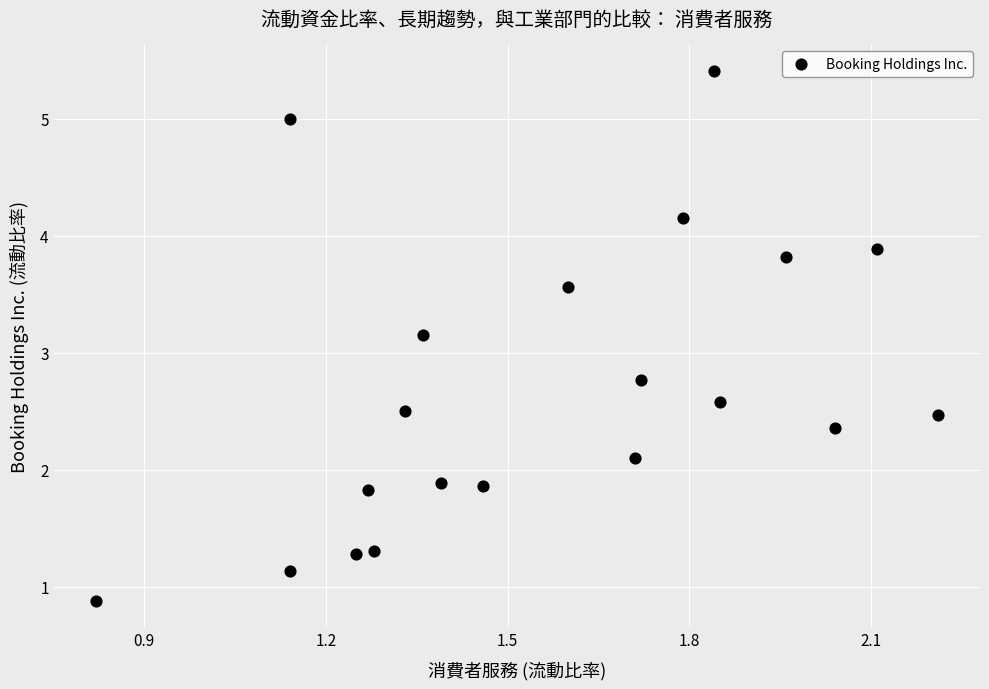

What is the range of X values (max minus min)?

1.4